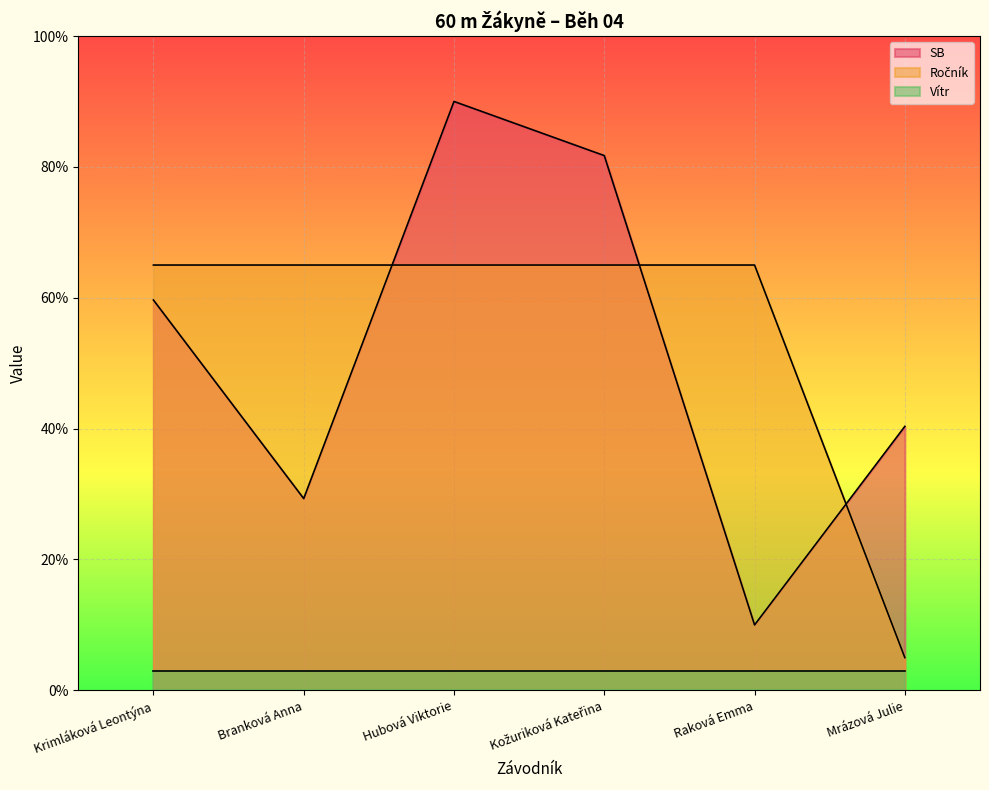

Does the chart display data point markers on the line(s)?

No